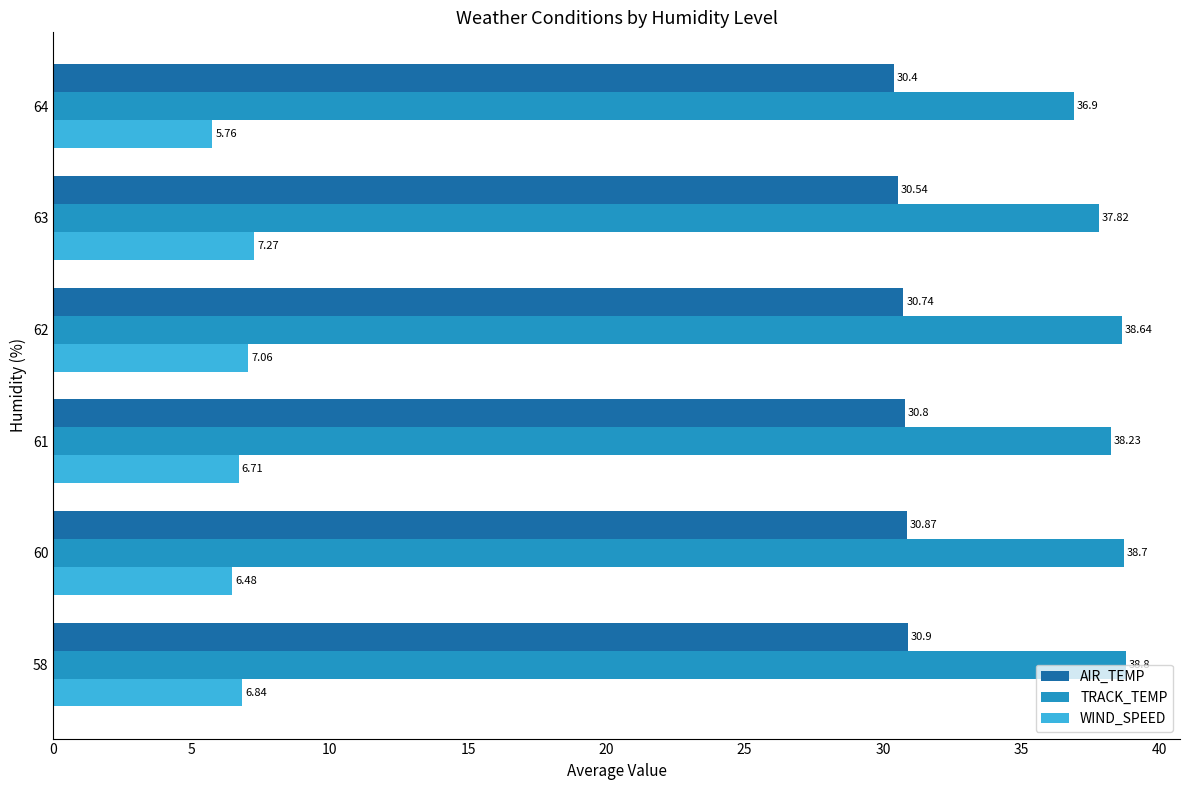

Which series has the widest spread of values?

TRACK_TEMP